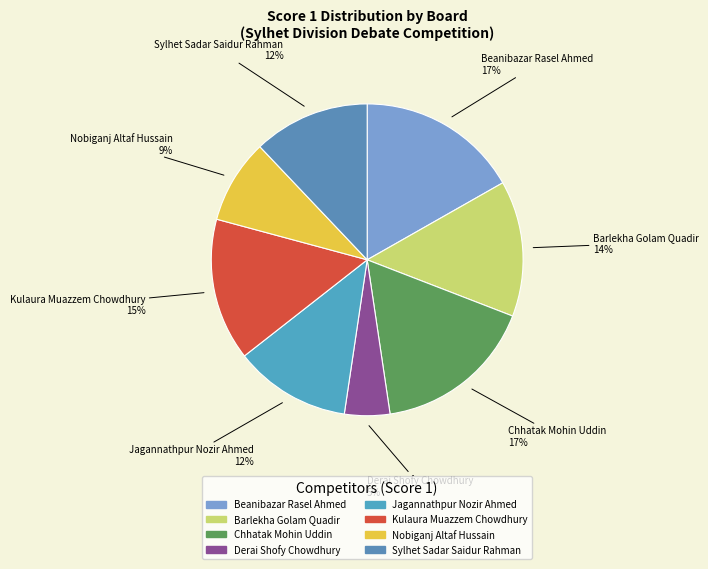

How many slices are in this pie chart?

8